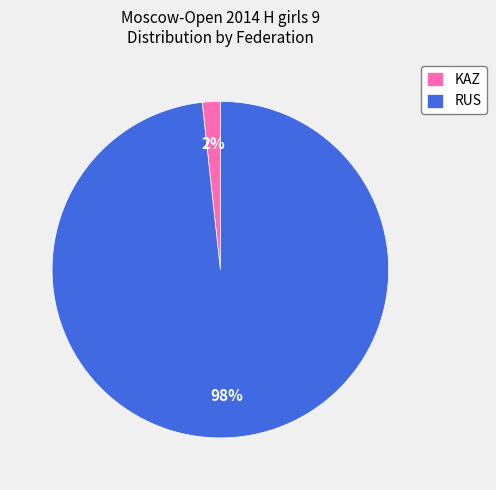

Do KAZ and RUS together represent more than half of the pie?

Yes